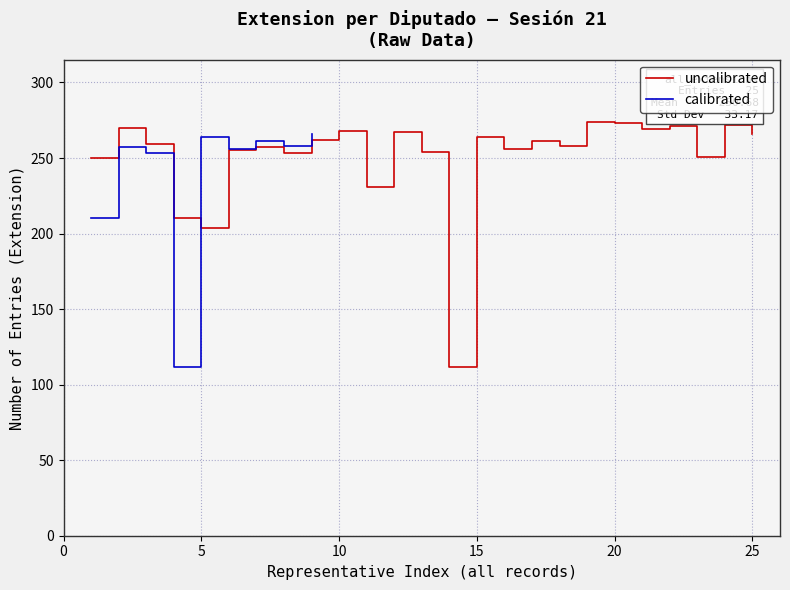

What is the minimum value for calibrated?

112